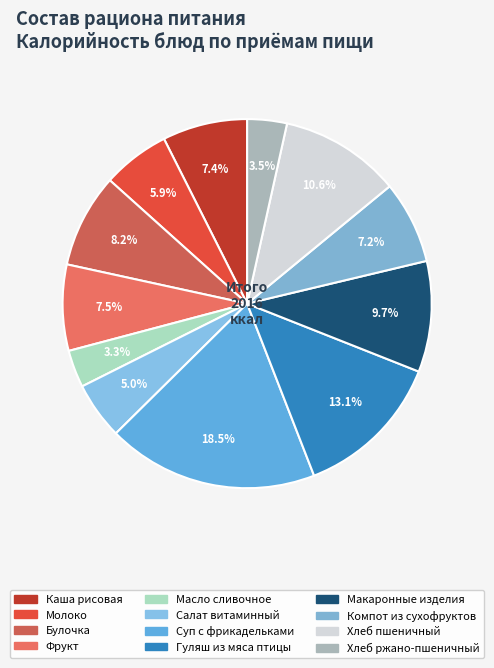

Count the number of slices in the pie.

12